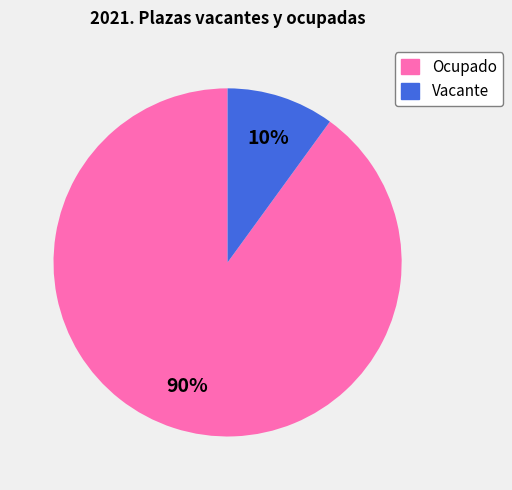

What percentage is the Ocupado slice, to the nearest percent?

90%